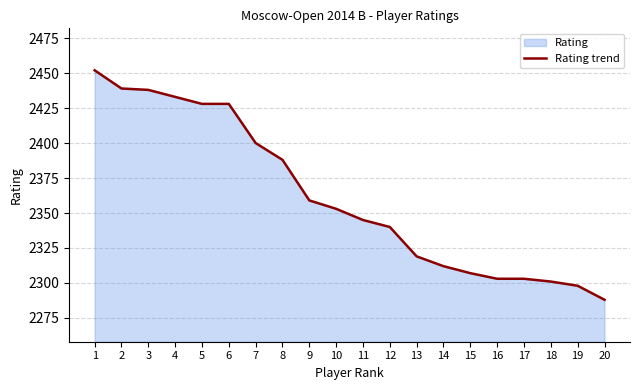

How many lines are shown in the chart?

1